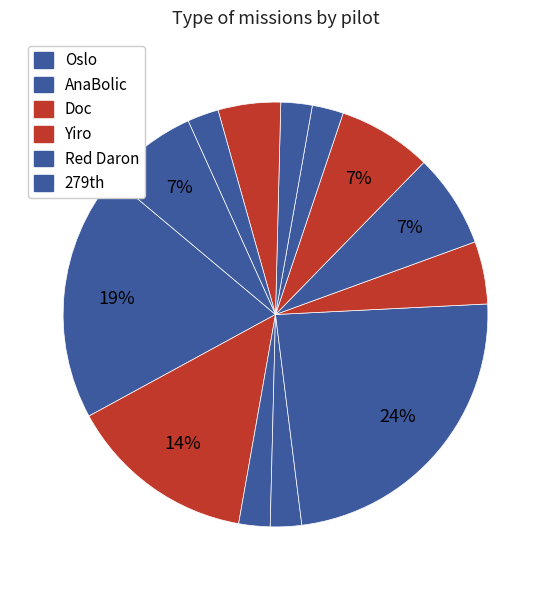

How many slices are in this pie chart?

13